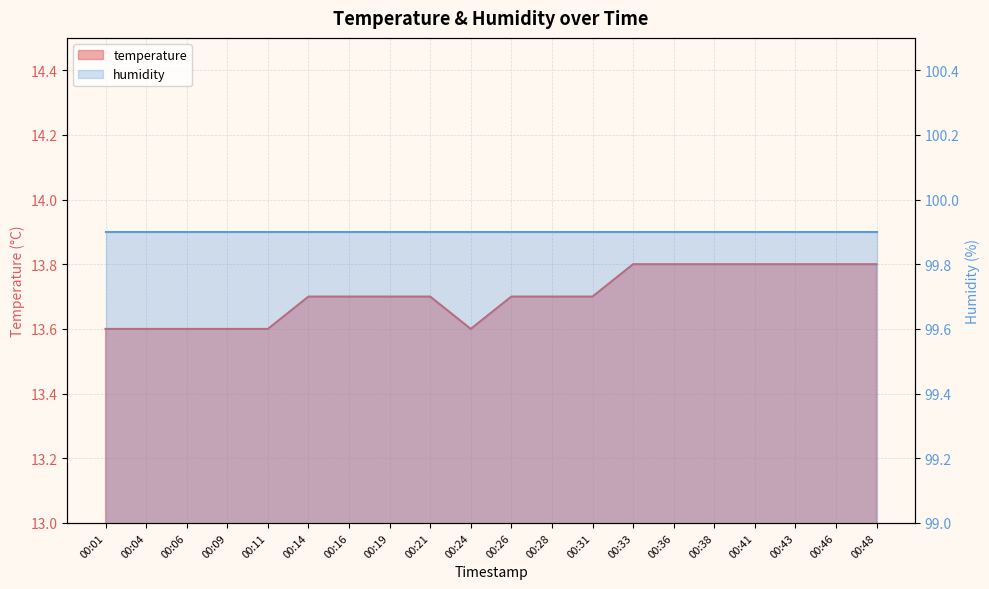

What is the change in value from 00:28 to 00:46?

+0.1